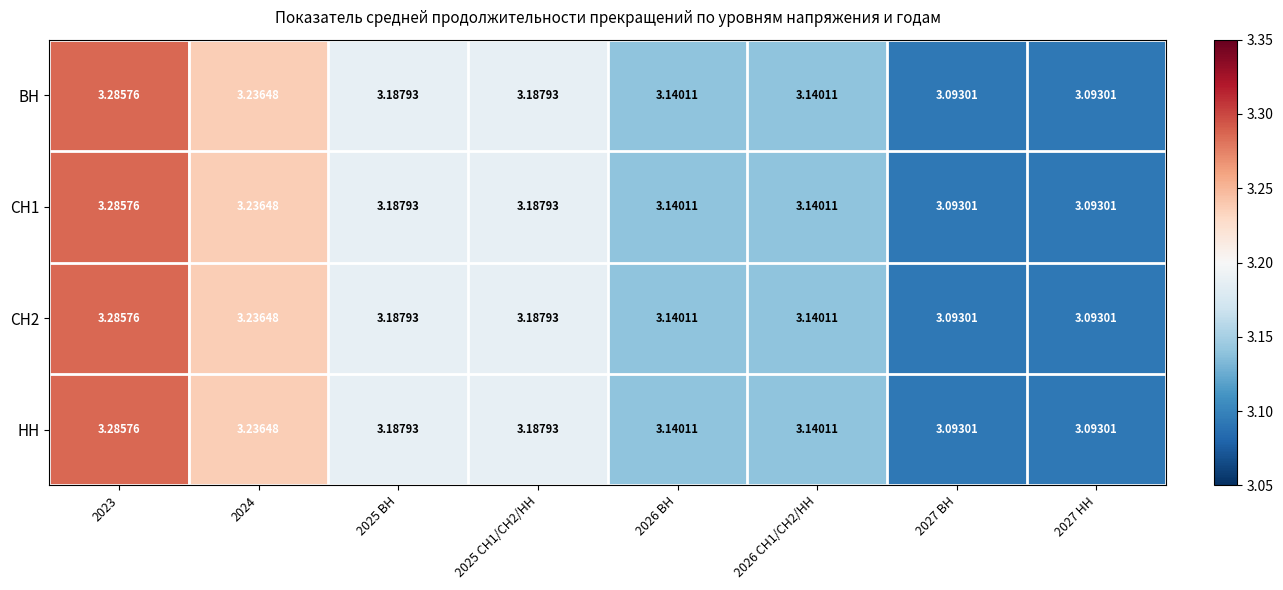

What is the maximum value shown in the chart?

3.3